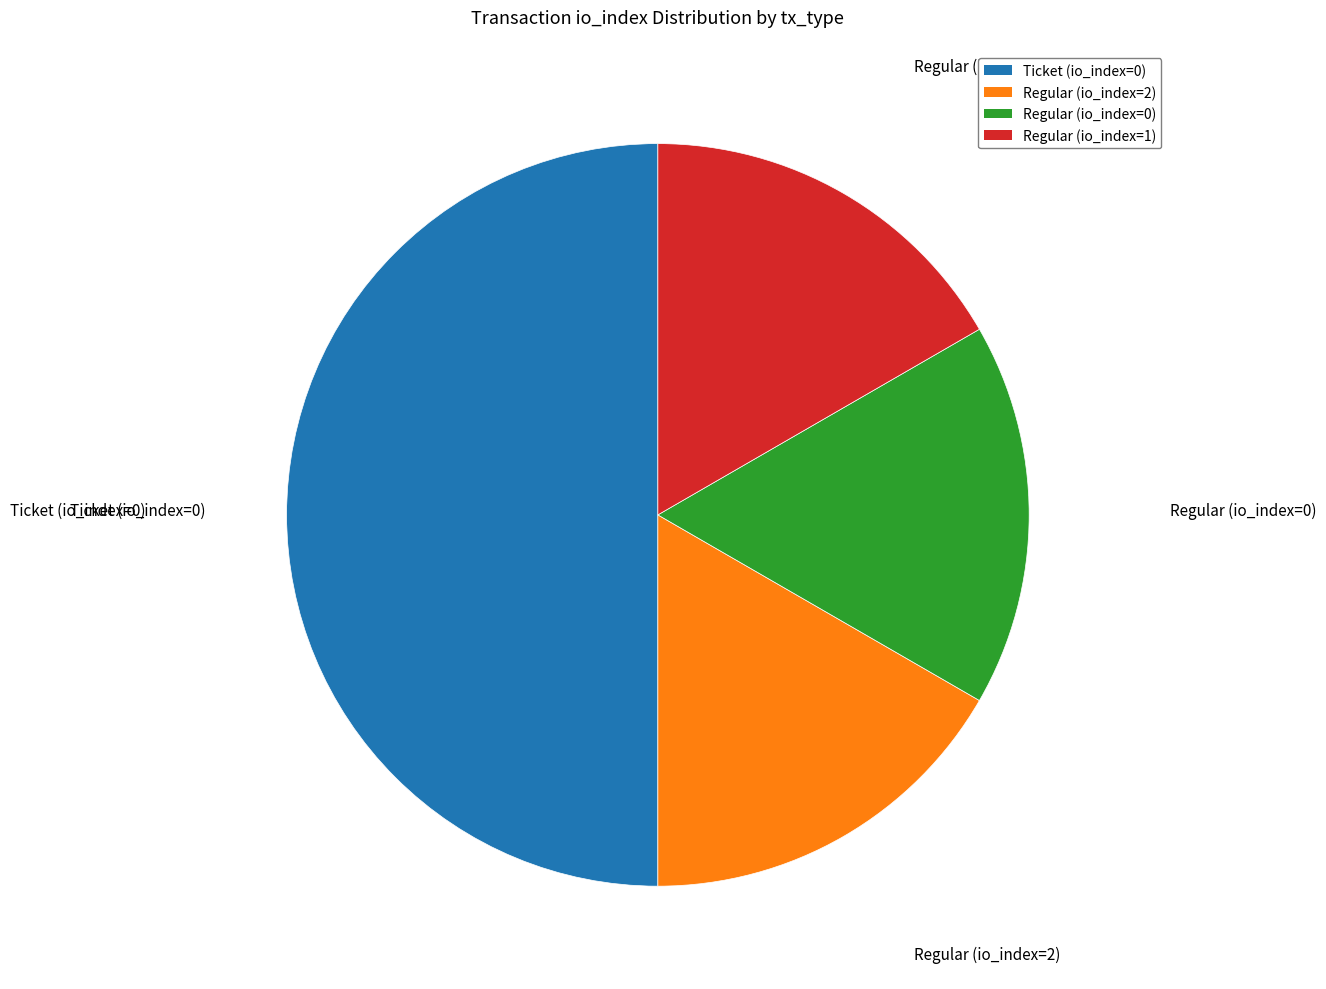

Which has a higher value, Ticket (io_index=0) or Regular (io_index=2)?

Ticket (io_index=0)